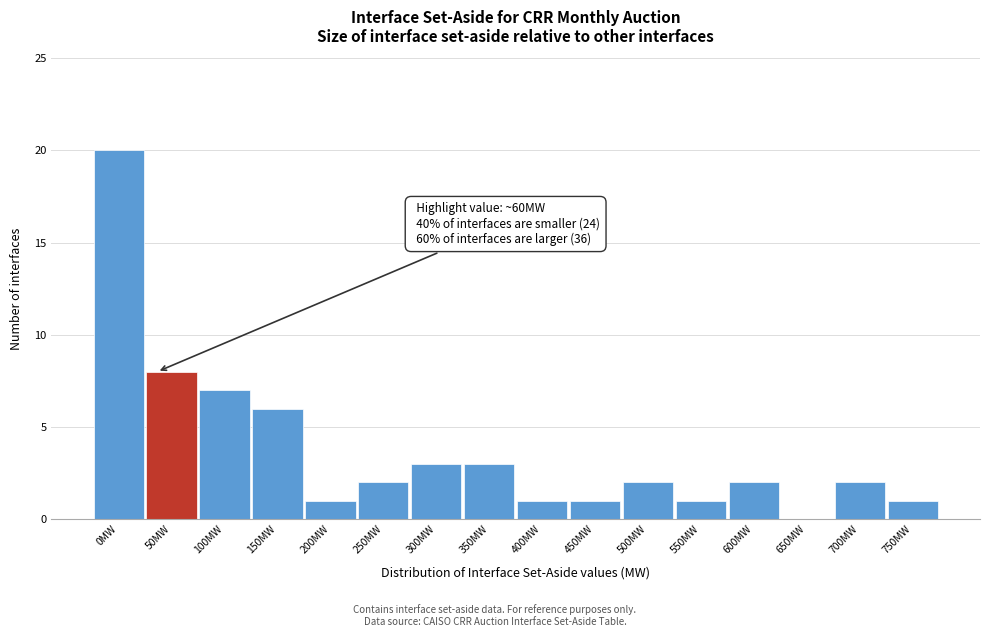

Reading left to right, what are all the values shown in this chart?

0MW=20	50MW=8	100MW=7	150MW=6	200MW=1	250MW=2	300MW=3	350MW=3	400MW=1	450MW=1	500MW=2	550MW=1	600MW=2	650MW=0	700MW=2	750MW=1